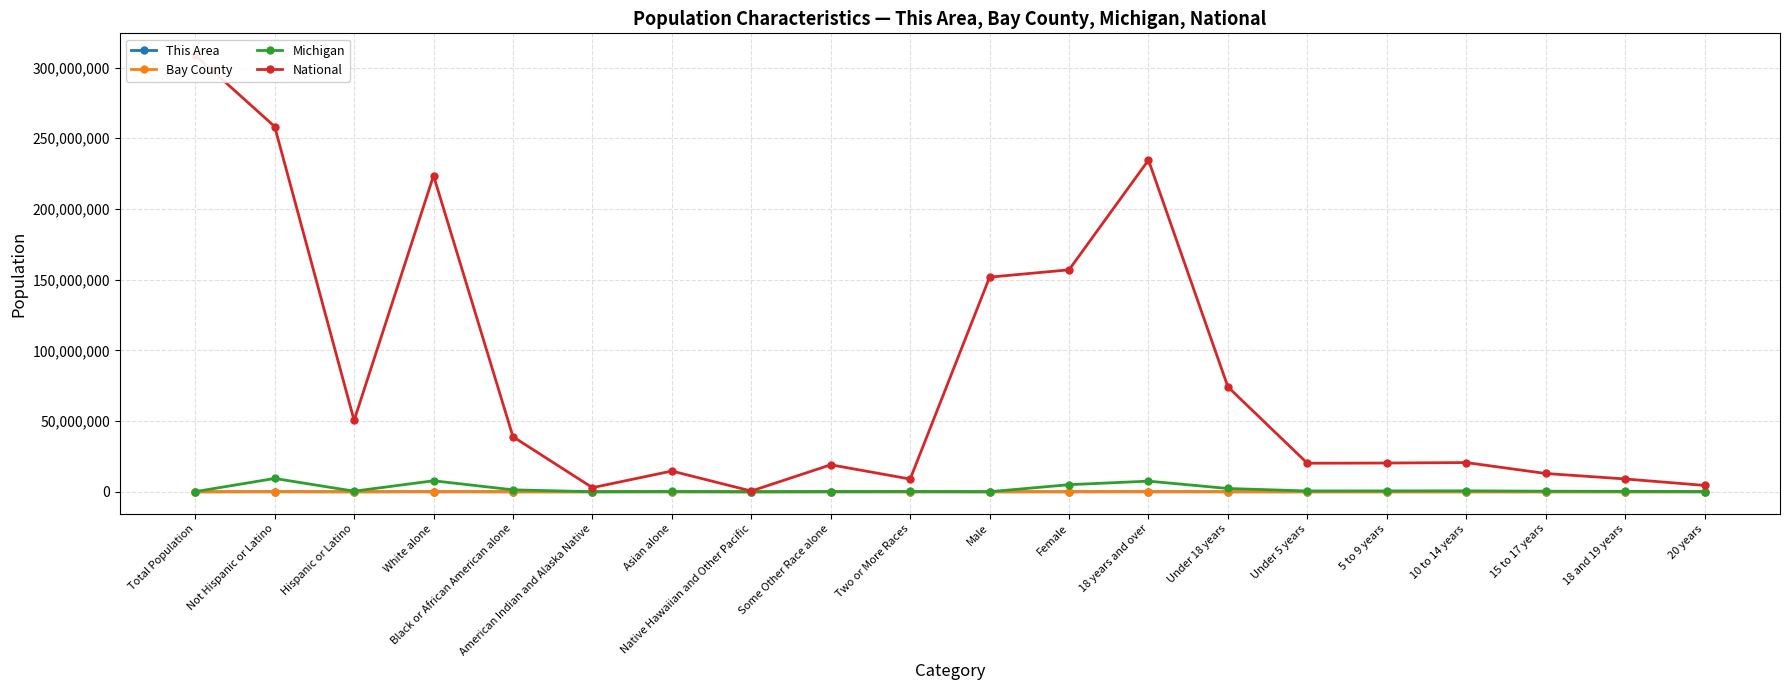

What value does the Michigan series have at 10 to 14 years, to the nearest 100?

675200